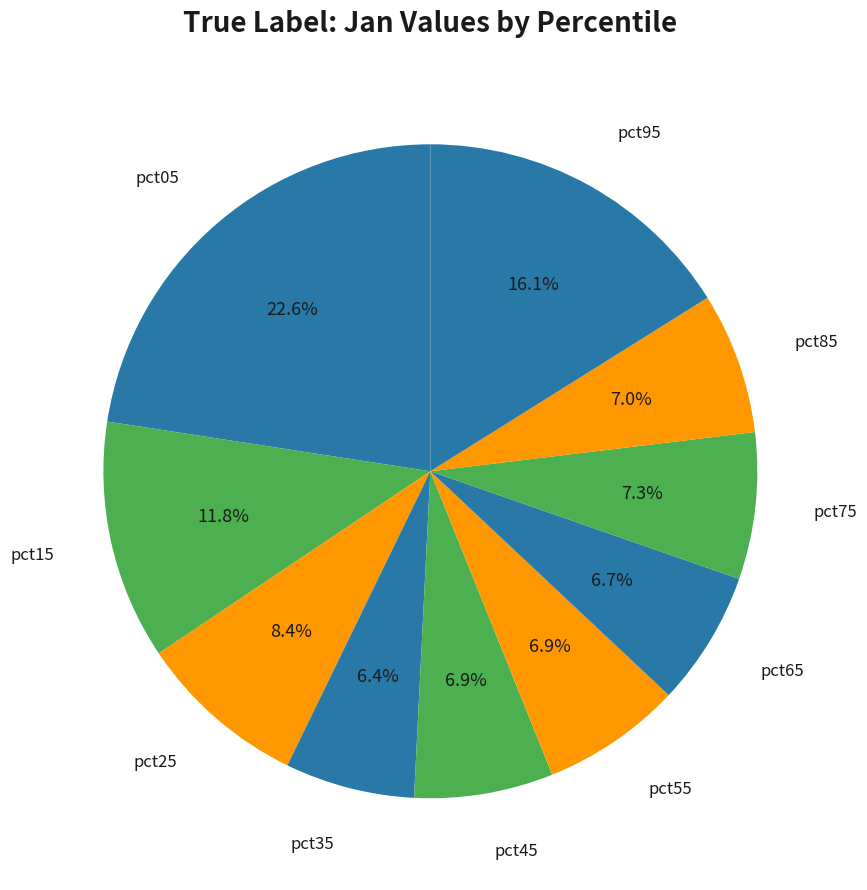

What is the largest slice in the pie chart?

pct05